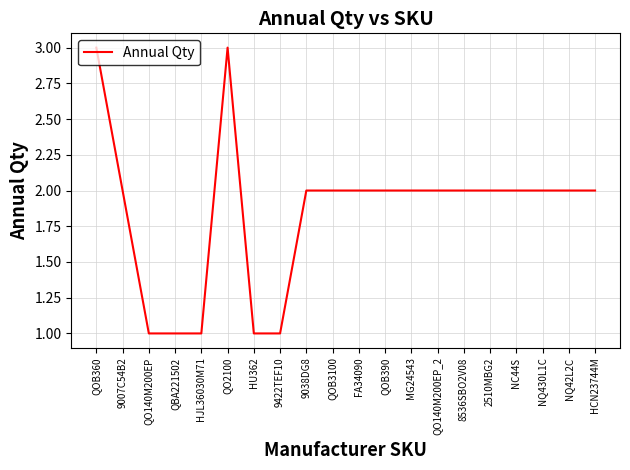

Does the chart have visible grid lines?

Yes